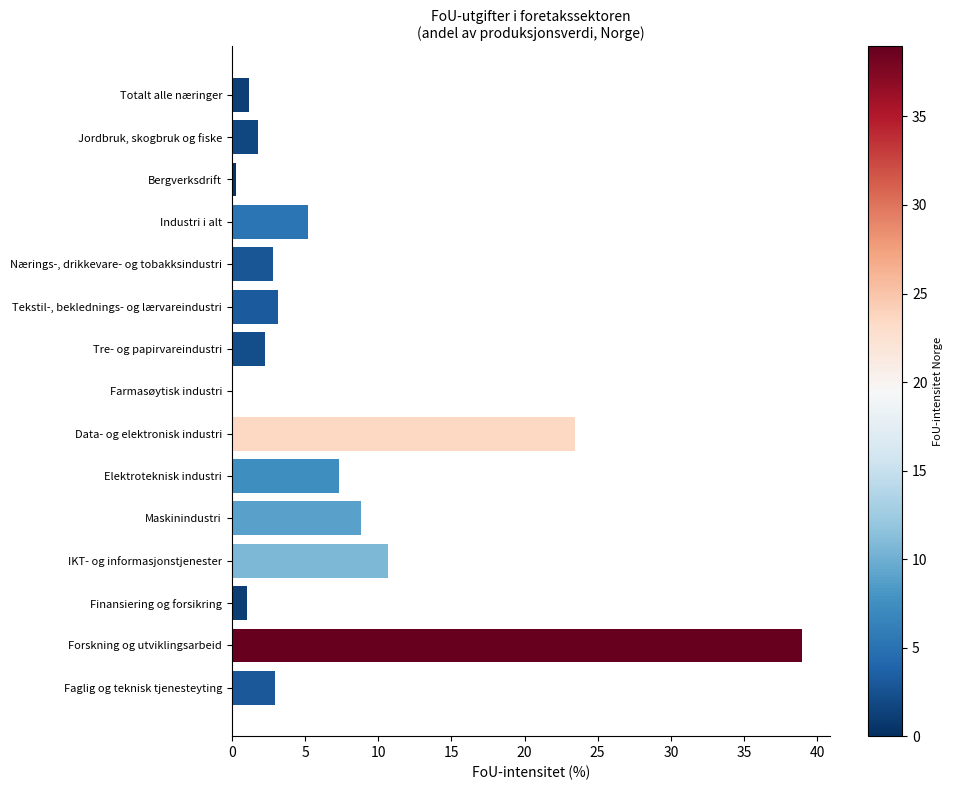

Between IKT- og informasjonstjenester and Elektroteknisk industri, which is larger?

IKT- og informasjonstjenester